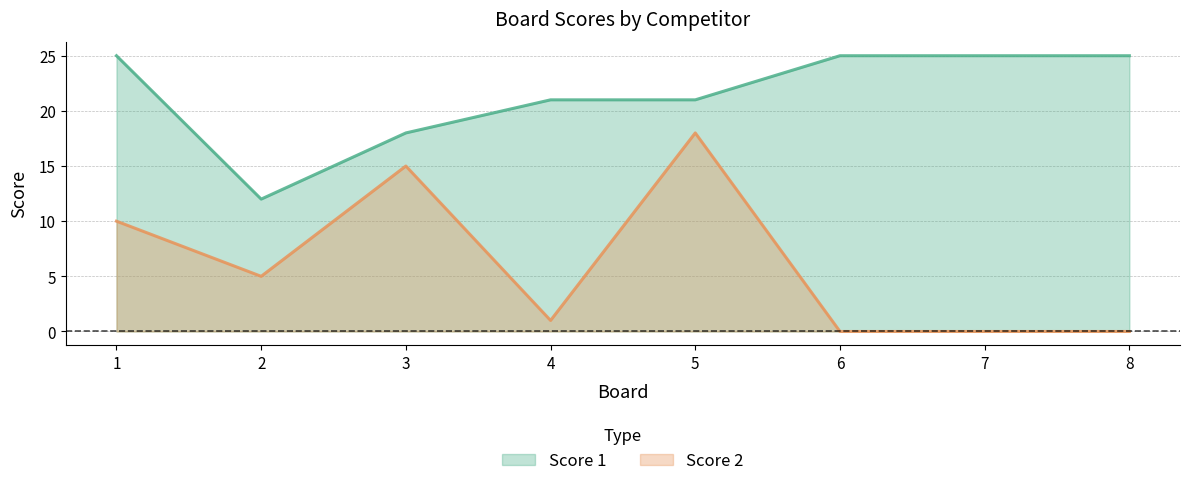

What is the sum of the Score 2 values at 1 and 2?

15